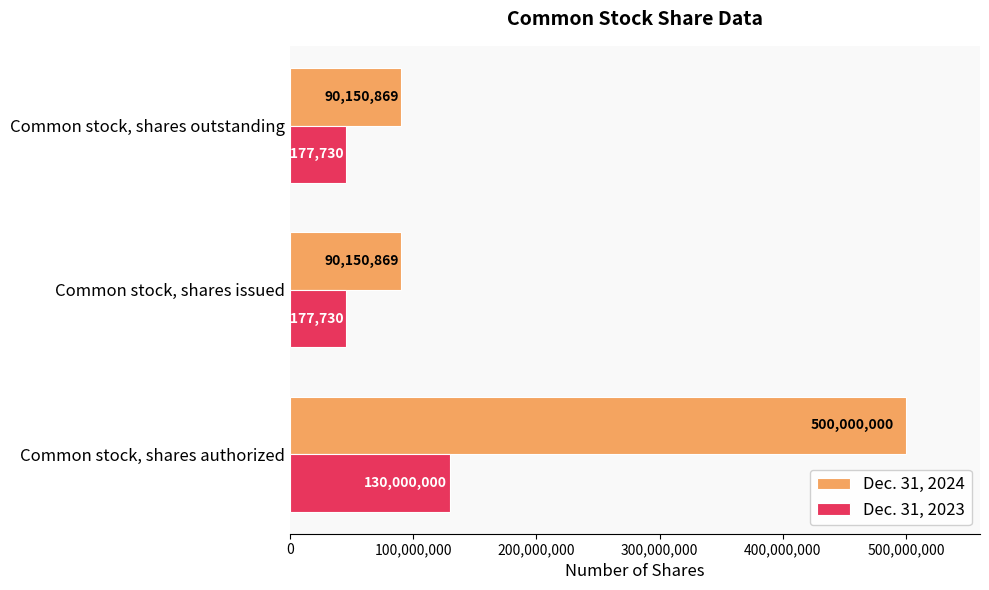

How many Dec. 31, 2023 values are between 45177730 and 130000000?

3